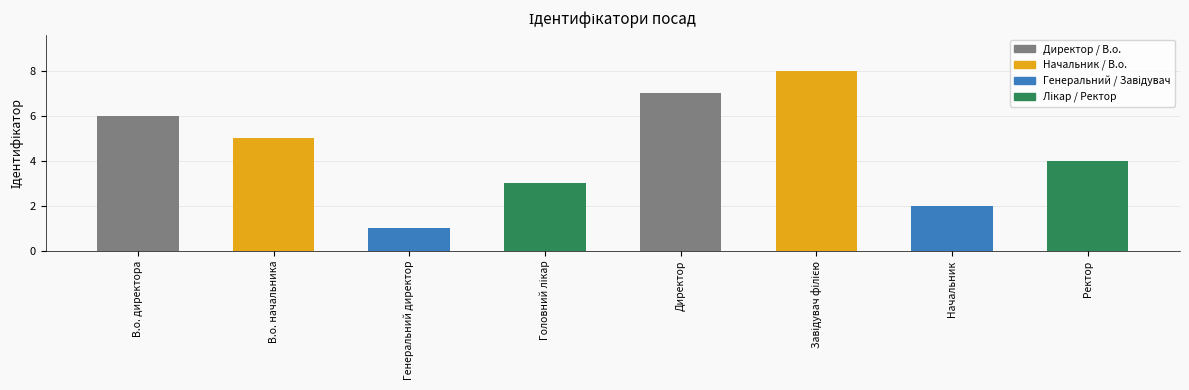

Is it true that the value at Ректор is 4?

True